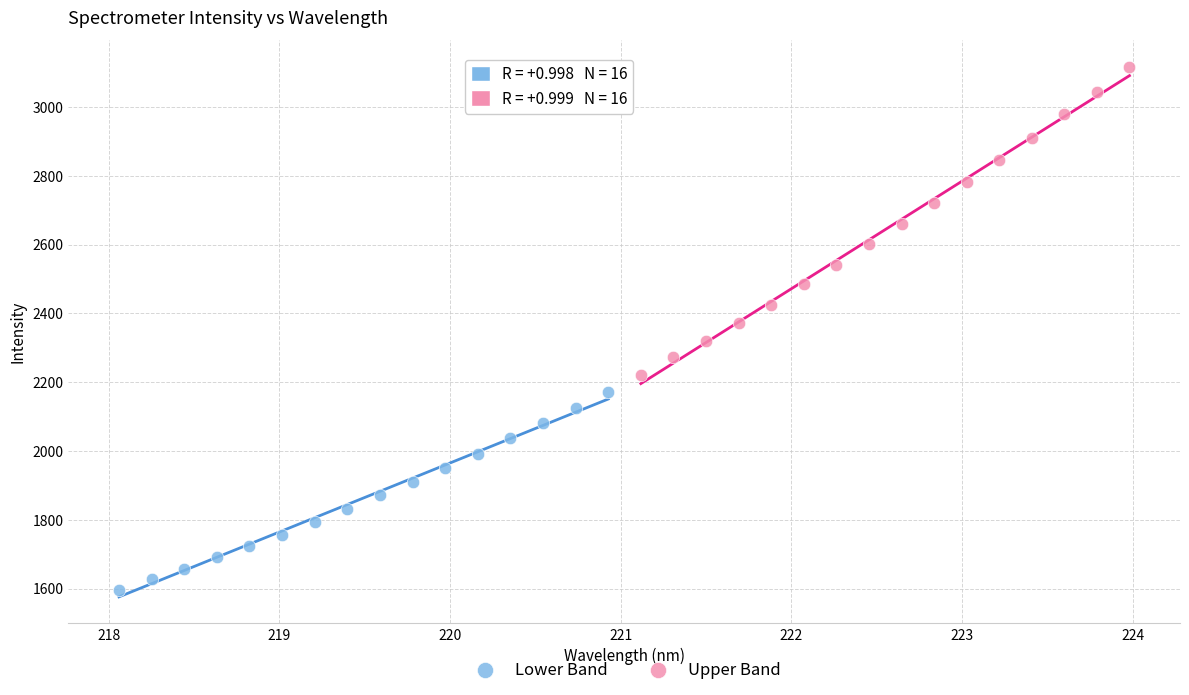

Which series contains the highest Y value?

Upper Band